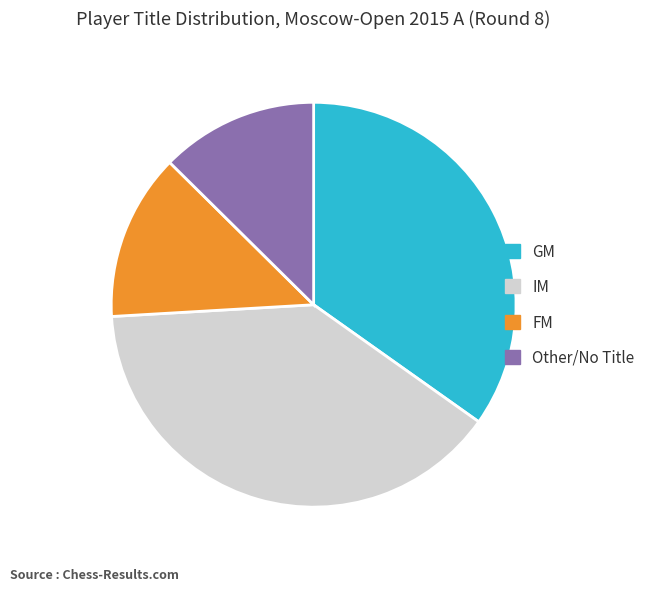

Between Other/No Title and GM, which is larger?

GM